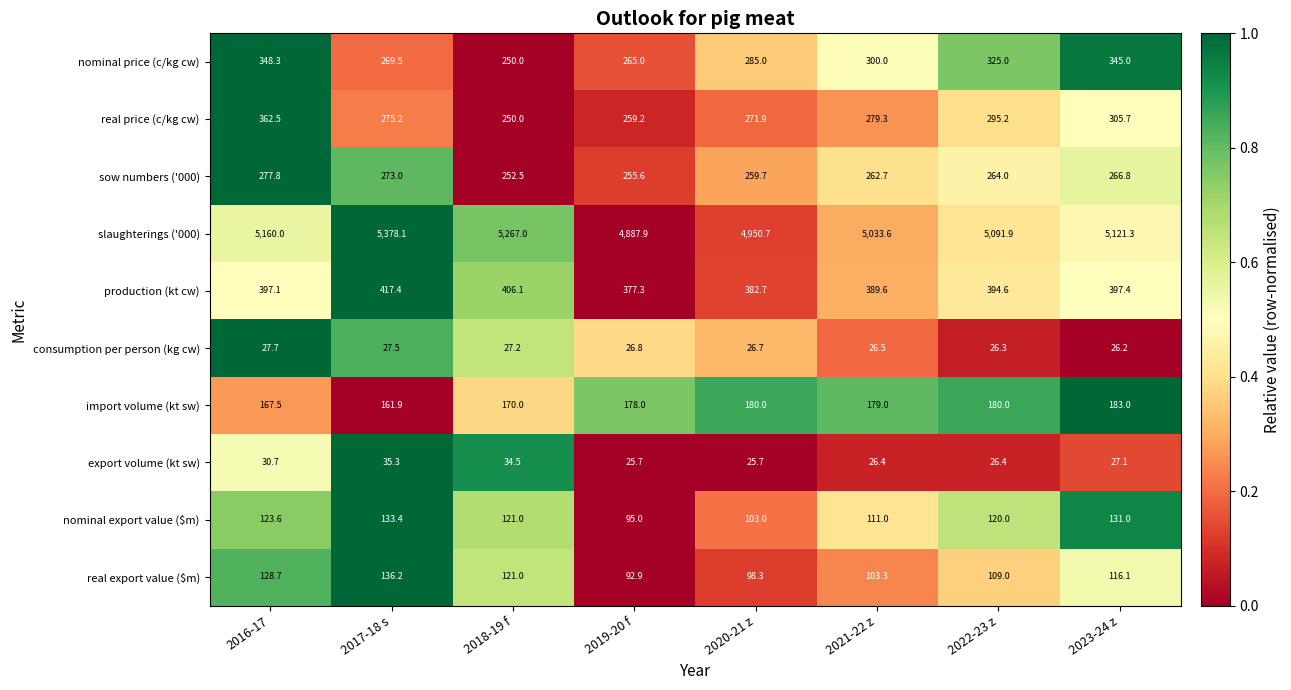

Is the value of sow numbers ('000) at 2020-21 z greater than the value of production (kt cw) at 2023-24 z?

No